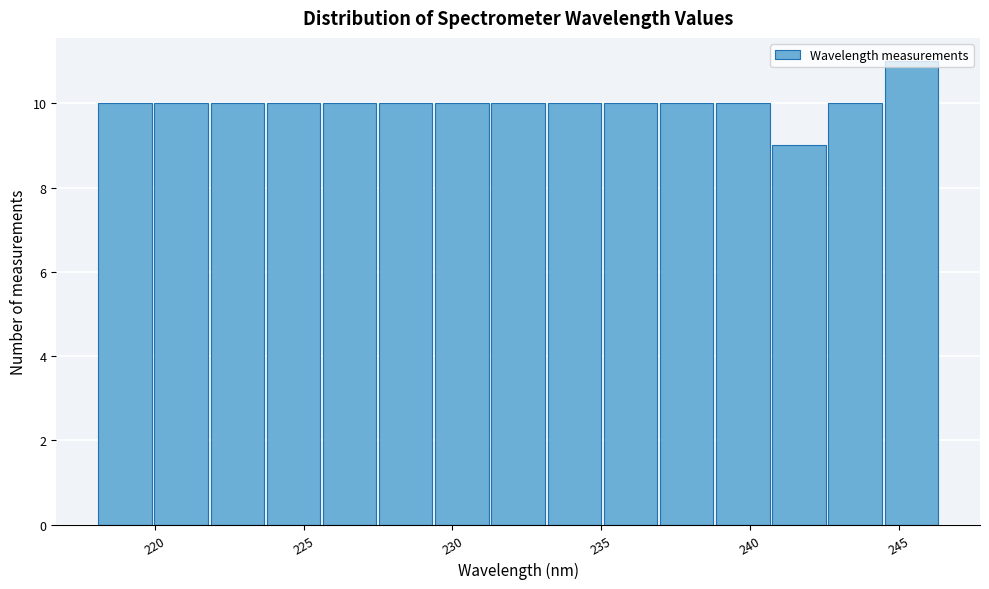

Read against the x-axis, roughly where is the centre of the tallest bar?

245.5